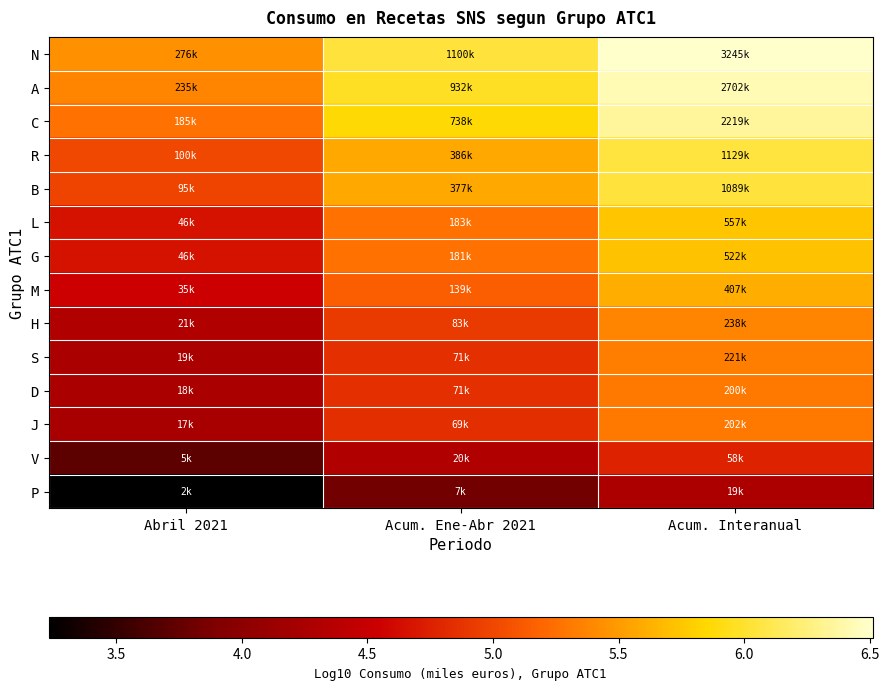

At Acum. Interanual, list the series in order from largest to smallest.

N, A, C, R, B, L, G, M, H, S, J, D, V, P